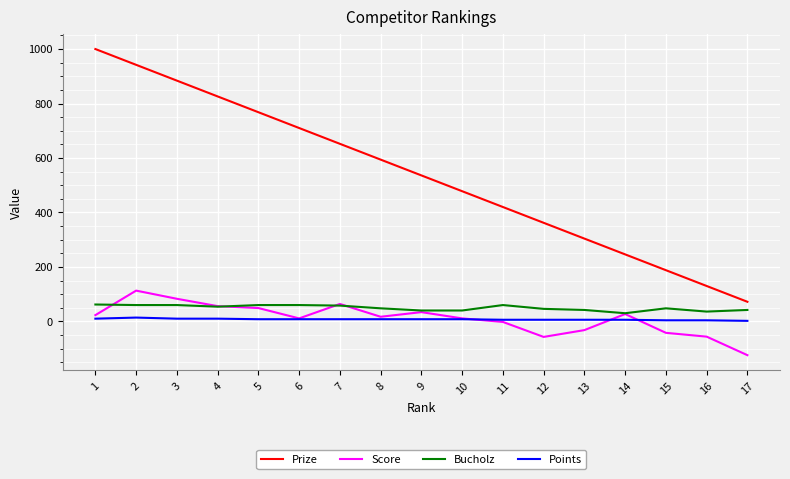

Where does the Score series first go above 17?

1